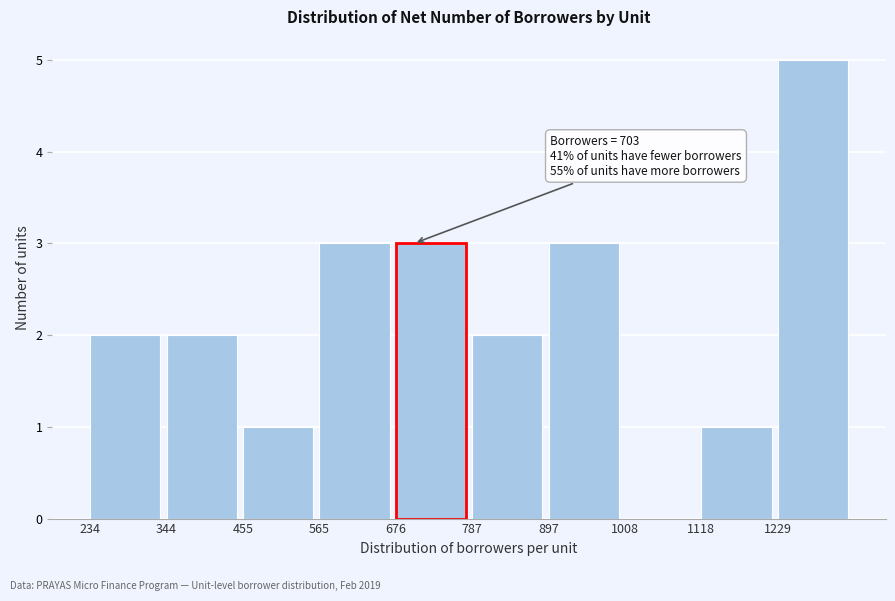

Which range on the x-axis has the tallest bar?

1220 to 1340